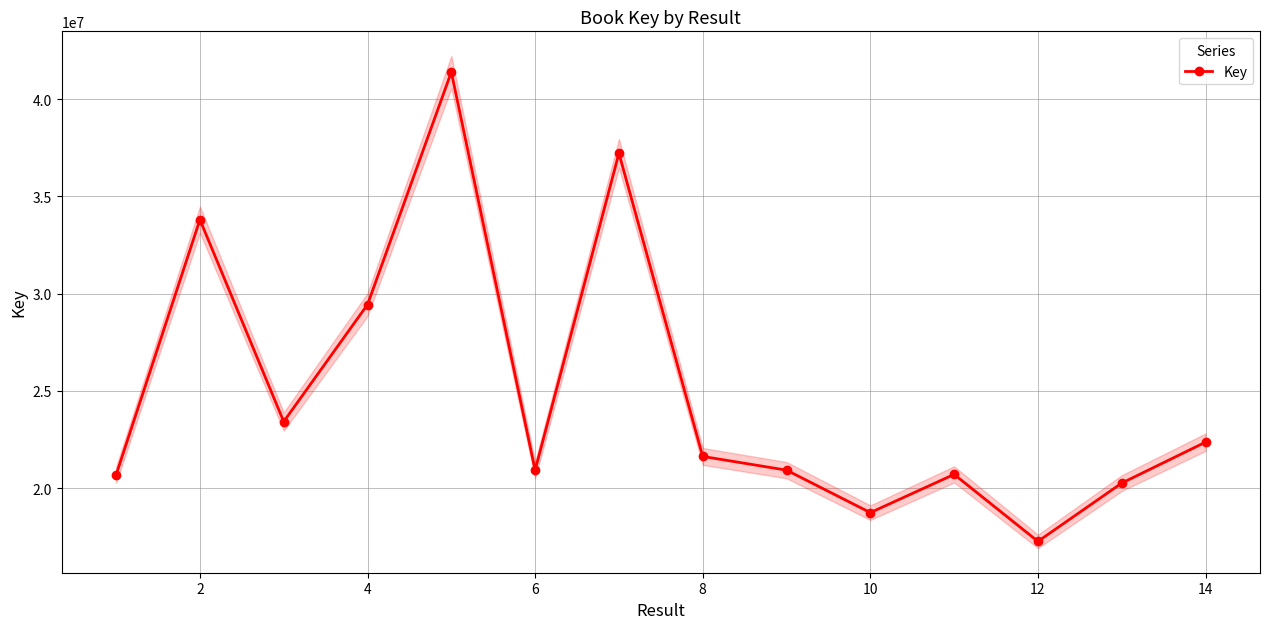

What is the lowest value of the Key series?

17270145